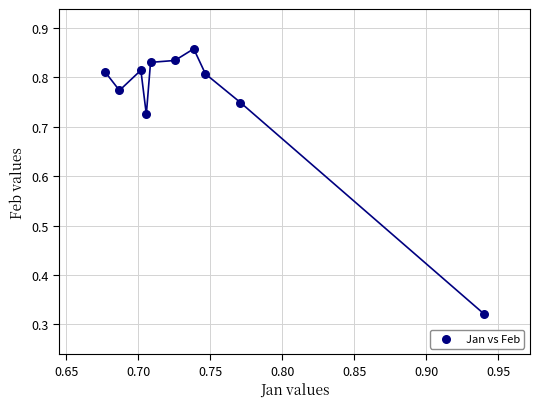

Count the number of points in this scatter plot.

10